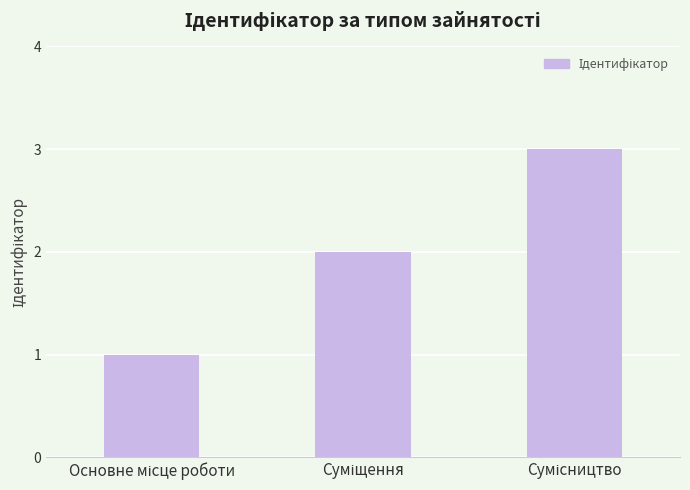

What is the maximum value shown in the chart?

3